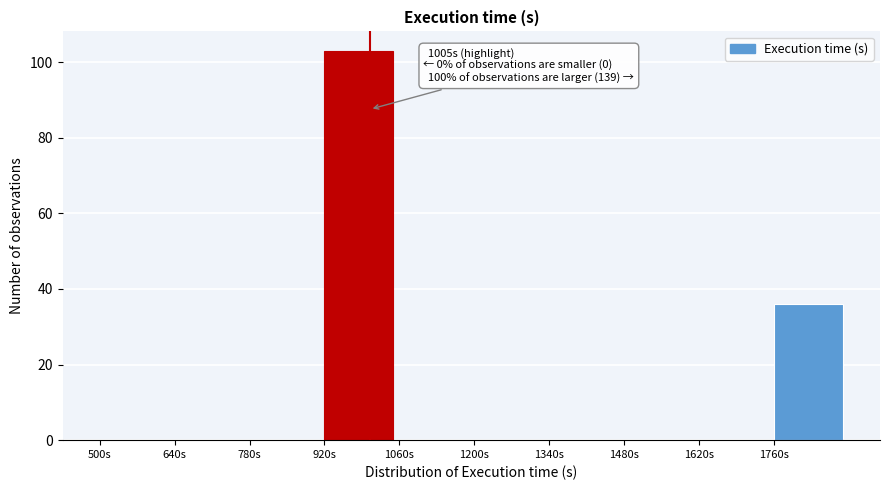

Which range on the x-axis has the tallest bar?

920 to 1060